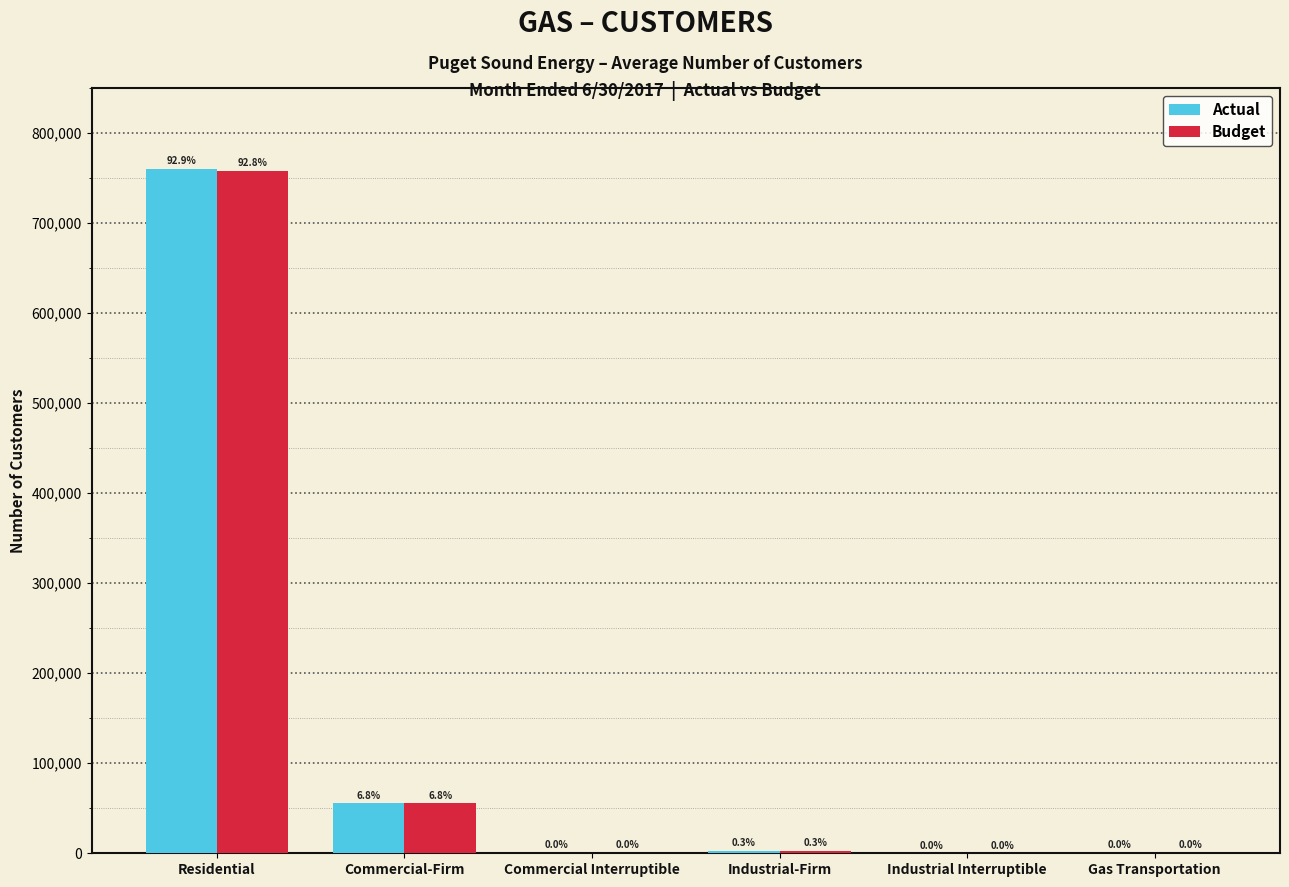

The value of Actual at Residential is 373580. True or false?

False